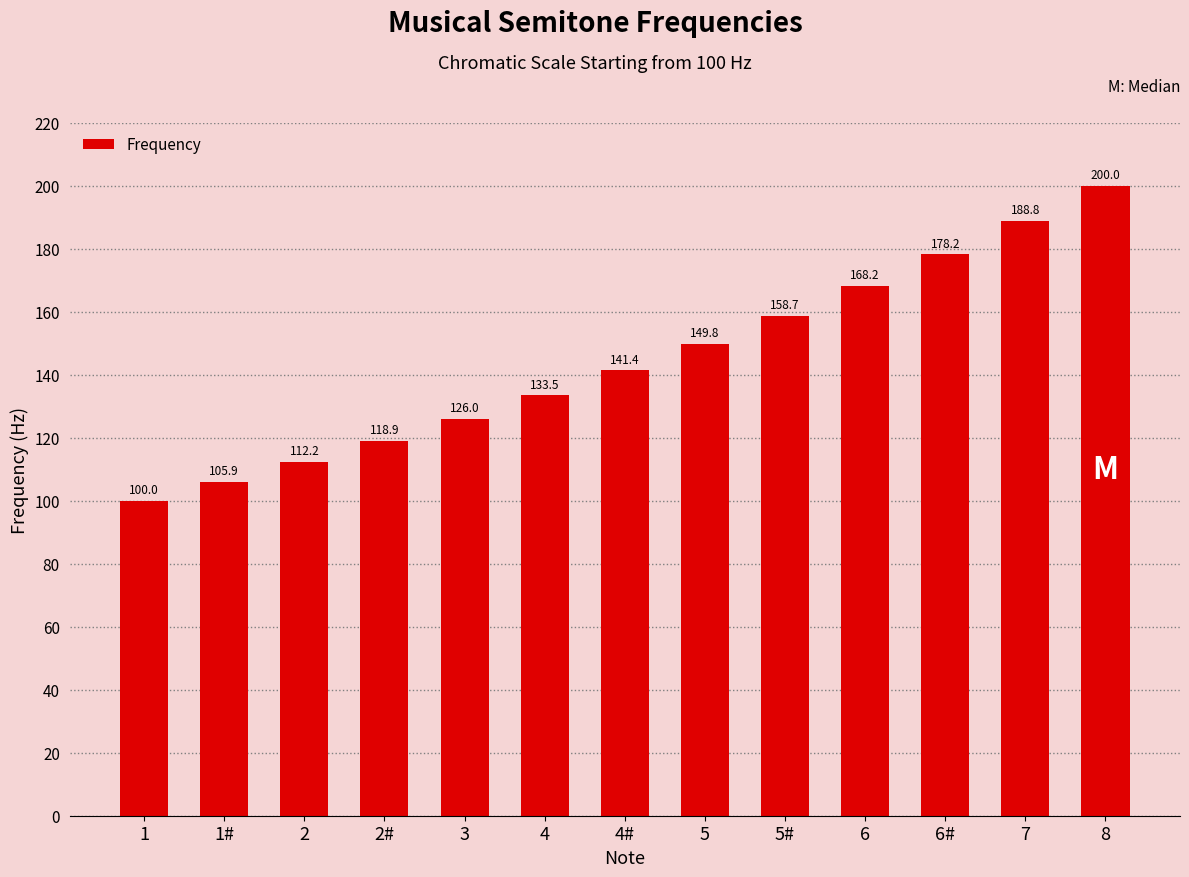

What is the label of the 7th bar from the left?

4#